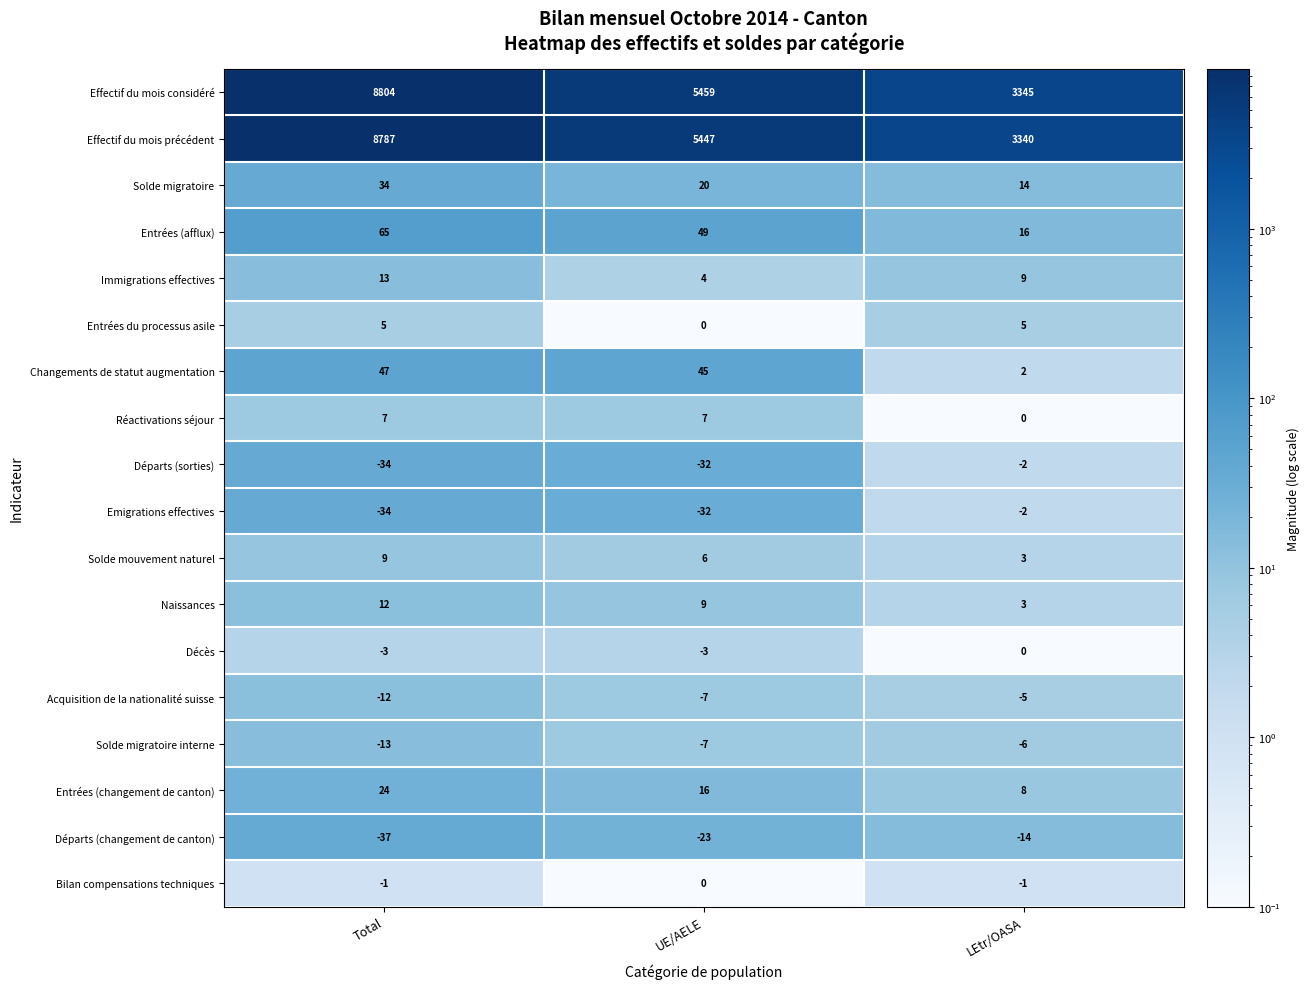

What is the minimum value for Entrées (afflux)?

16